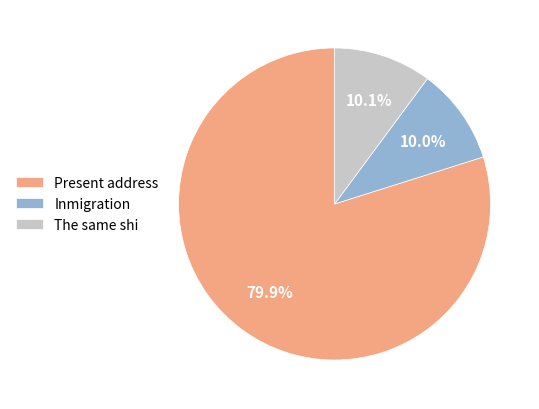

To the nearest percent, what is the combined percentage of The same shi and Present address?

90%